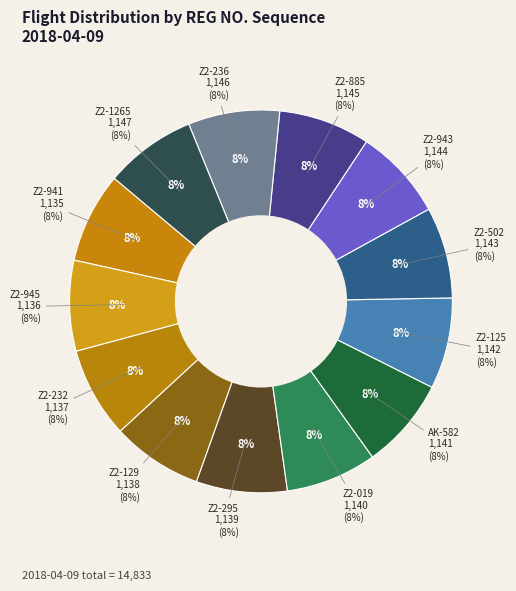

Count the number of slices in the pie.

13